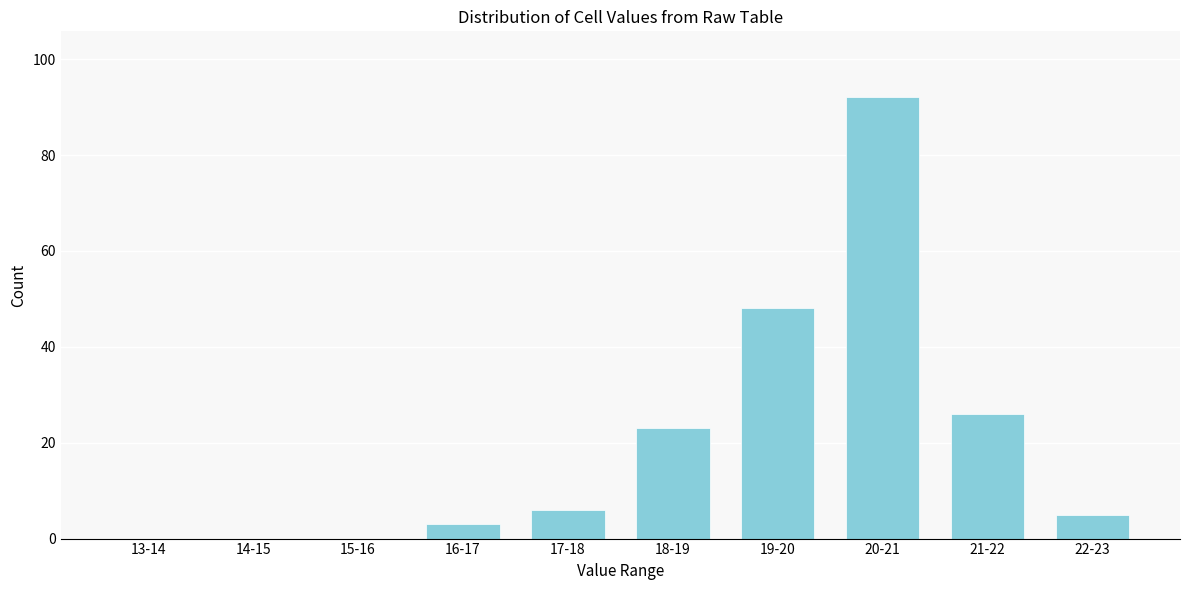

Reading left to right, what are all the values shown in this chart?

13-14=0	14-15=0	15-16=0	16-17=3	17-18=6	18-19=23	19-20=48	20-21=92	21-22=26	22-23=5